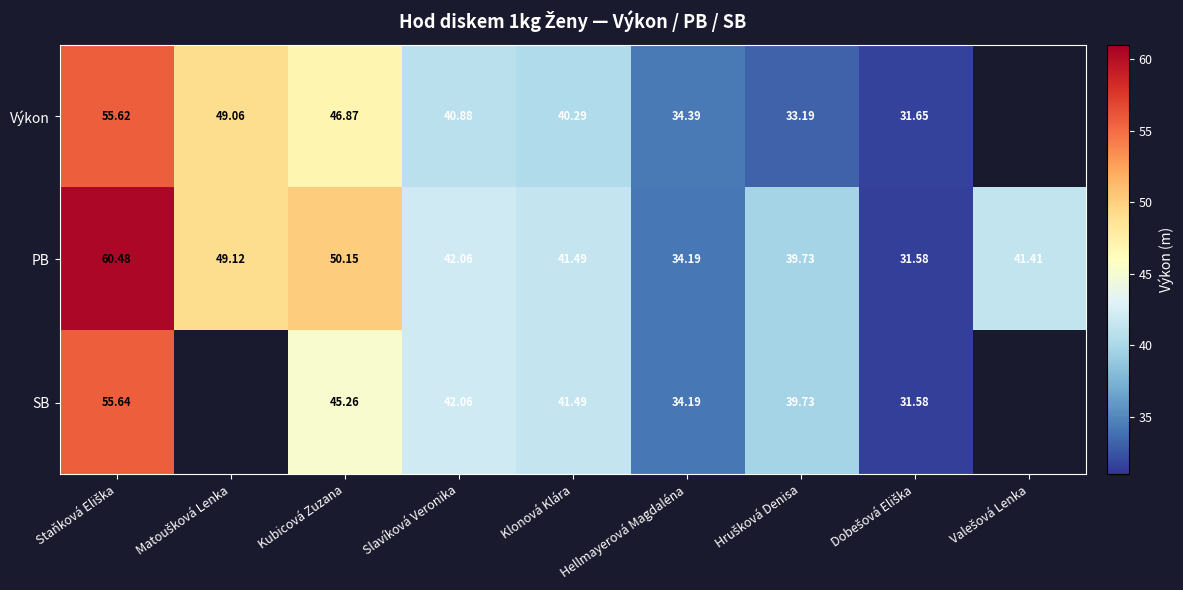

Which series has the largest range (max minus min)?

PB